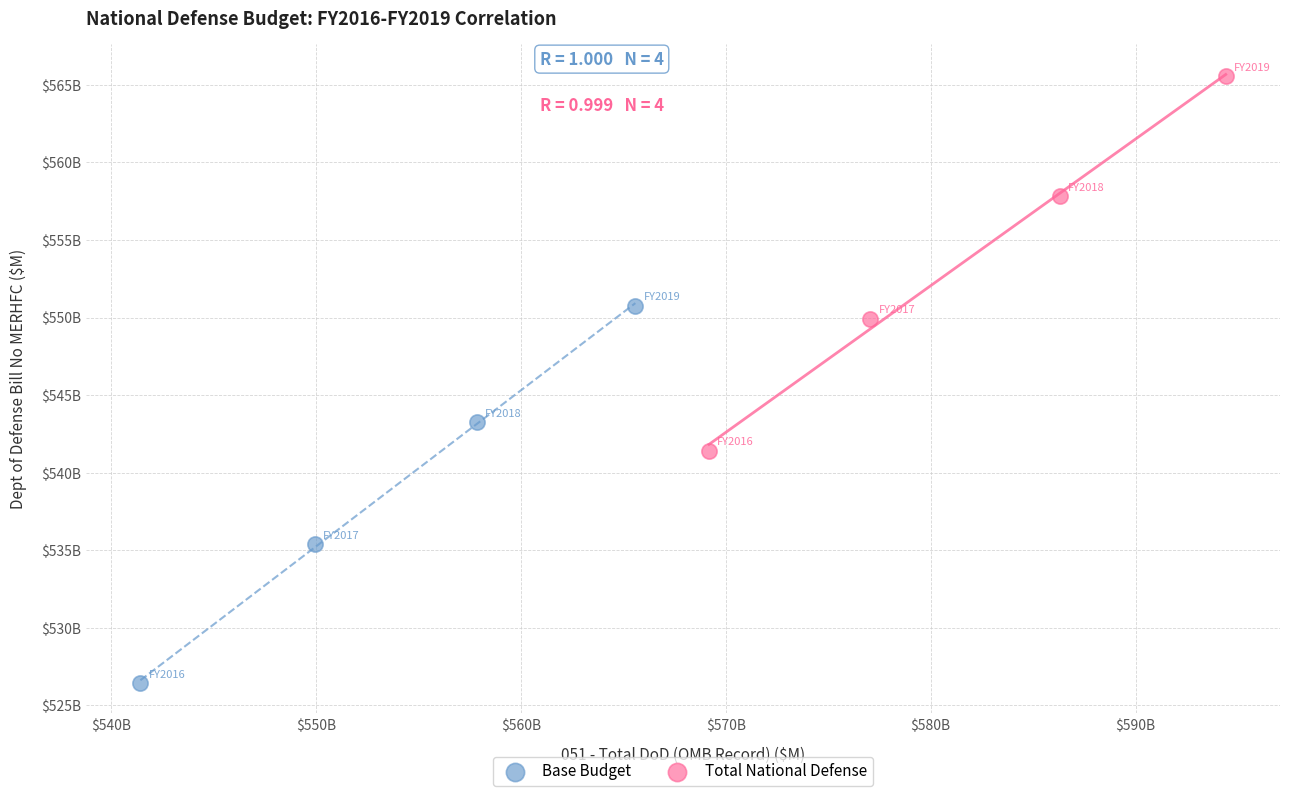

Which series has the widest spread of Y values?

Base Budget